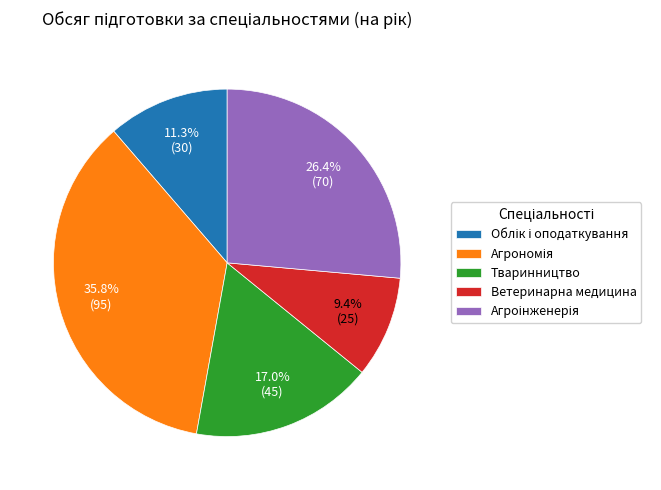

Which slice is the smallest?

Ветеринарна медицина